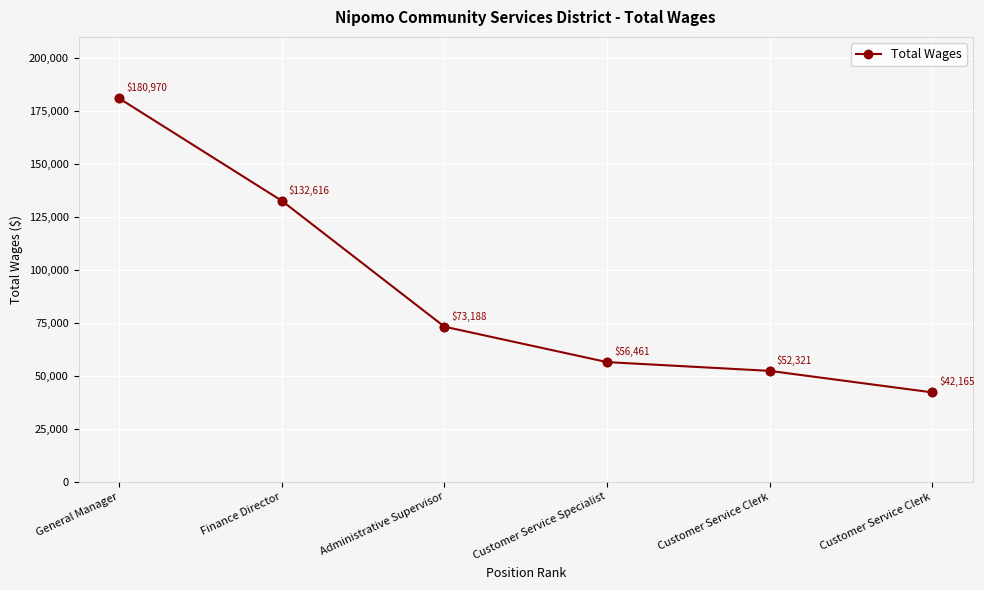

Count the number of data series in this chart.

1